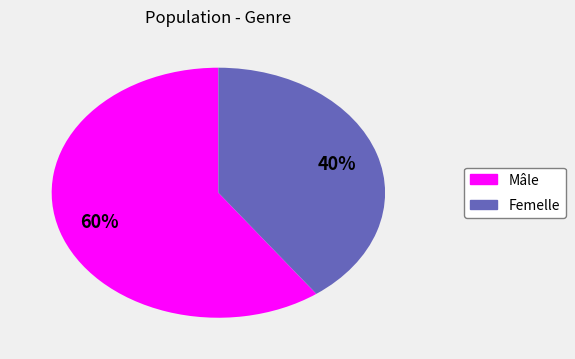

How many segments does this pie chart have?

2